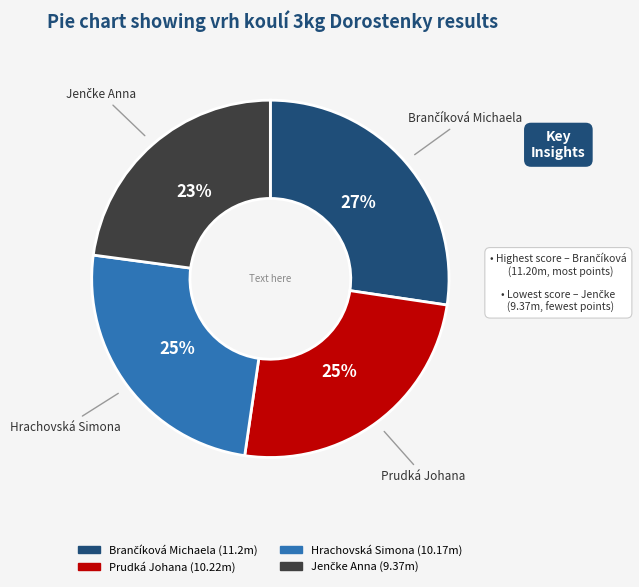

Is Hrachovská Simona the majority of the pie?

No